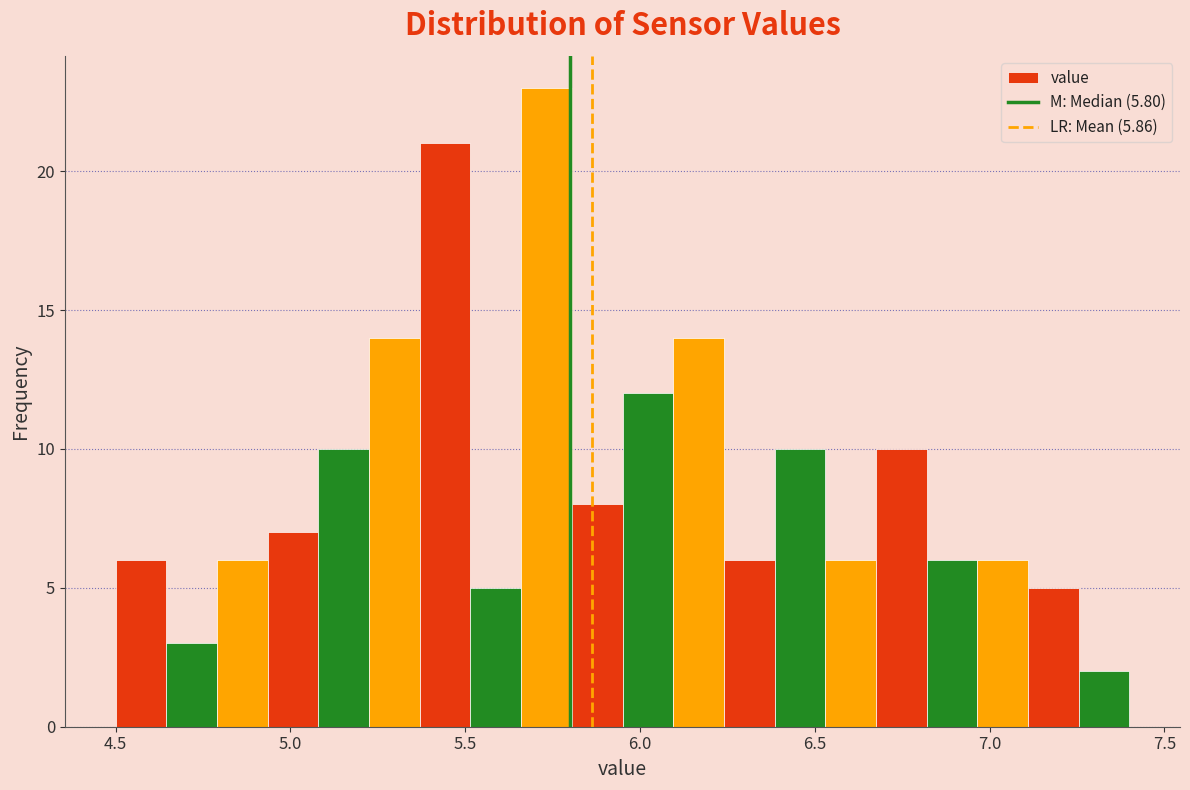

Read against the x-axis, roughly where is the centre of the tallest bar?

5.75